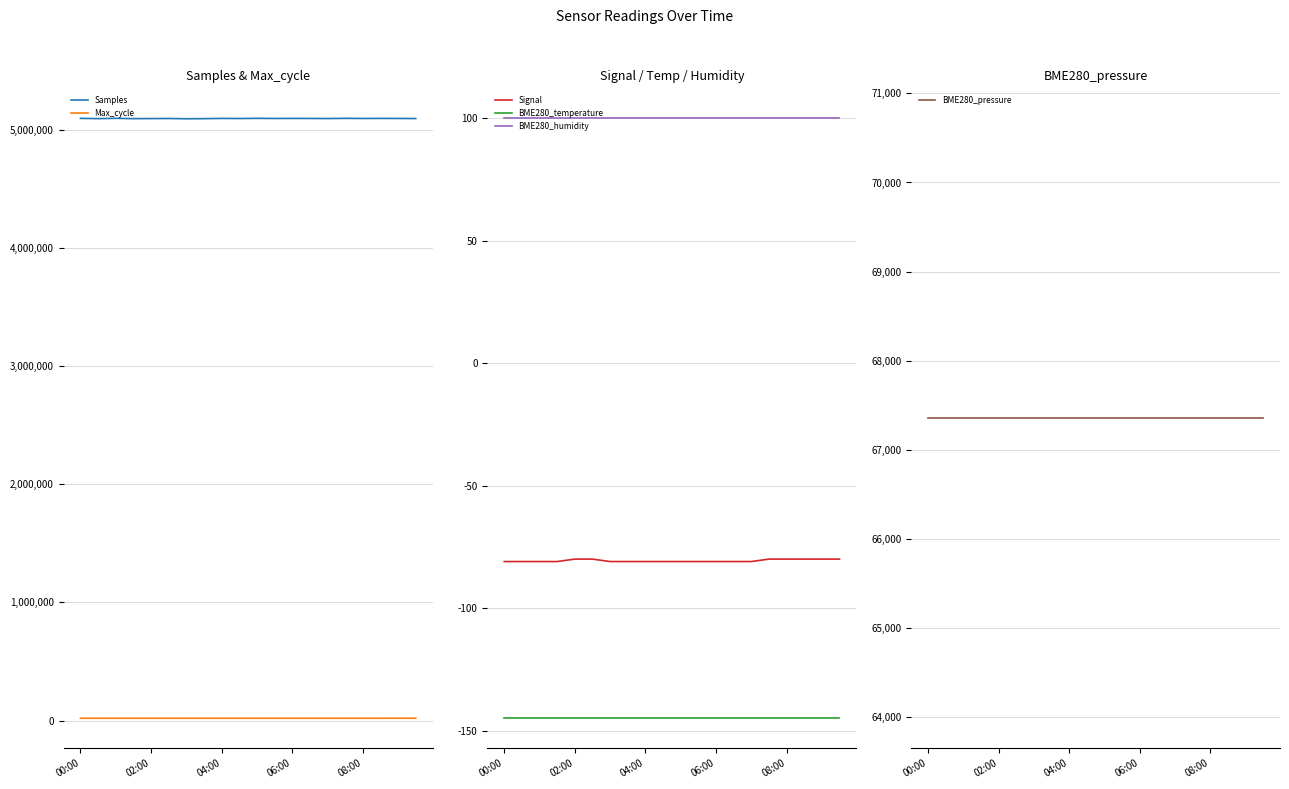

True or false: BME280_temperature and Signal cross at least once.

False